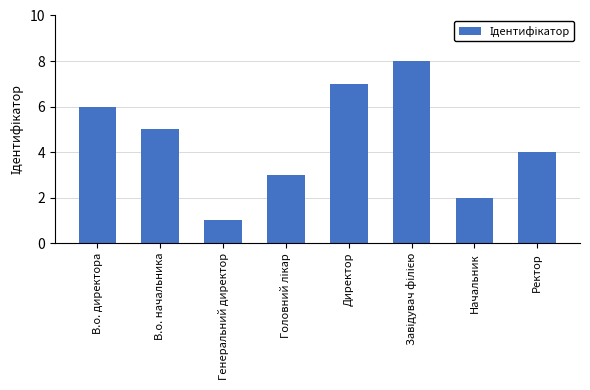

Does the chart contain stacked bars?

No